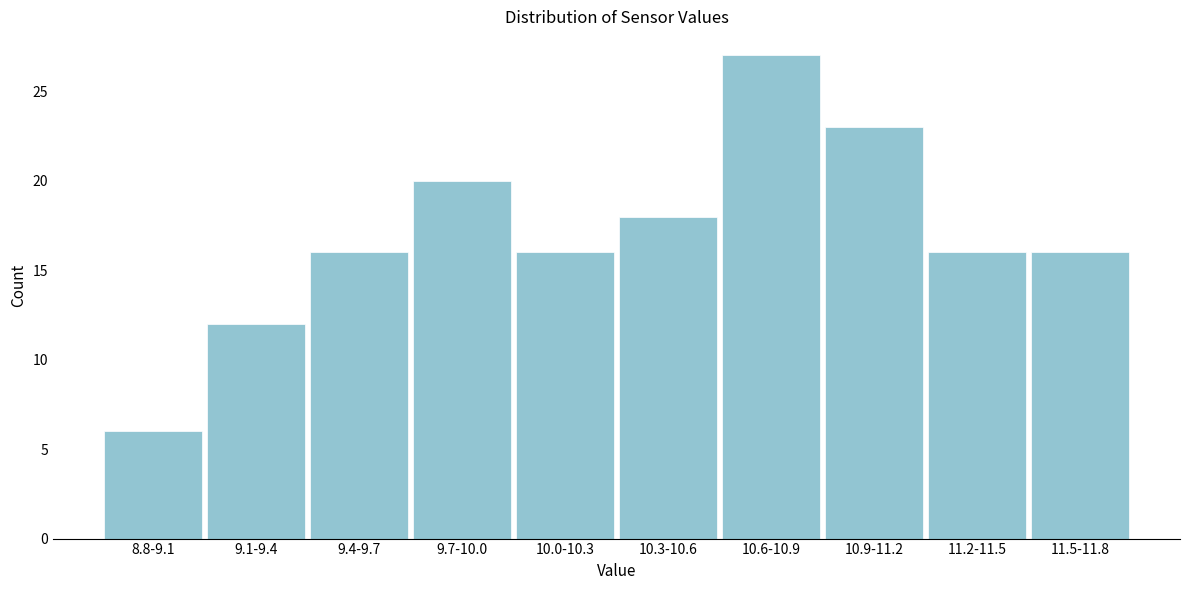

Reading left to right, extract all data points from this chart.

6	12	16	20	16	18	27	23	16	16